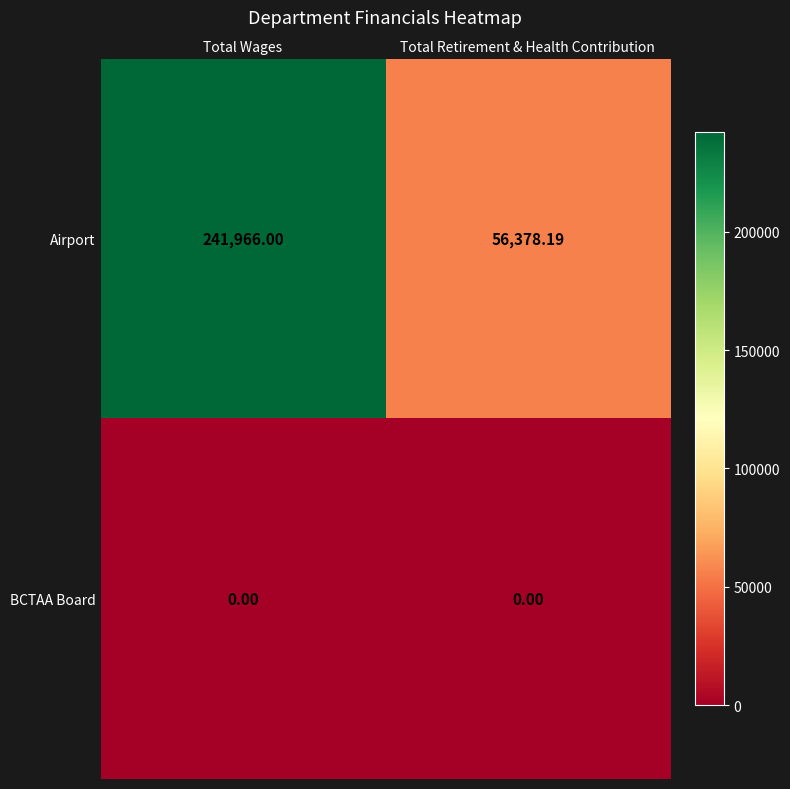

Which series has the largest total across all categories?

Airport